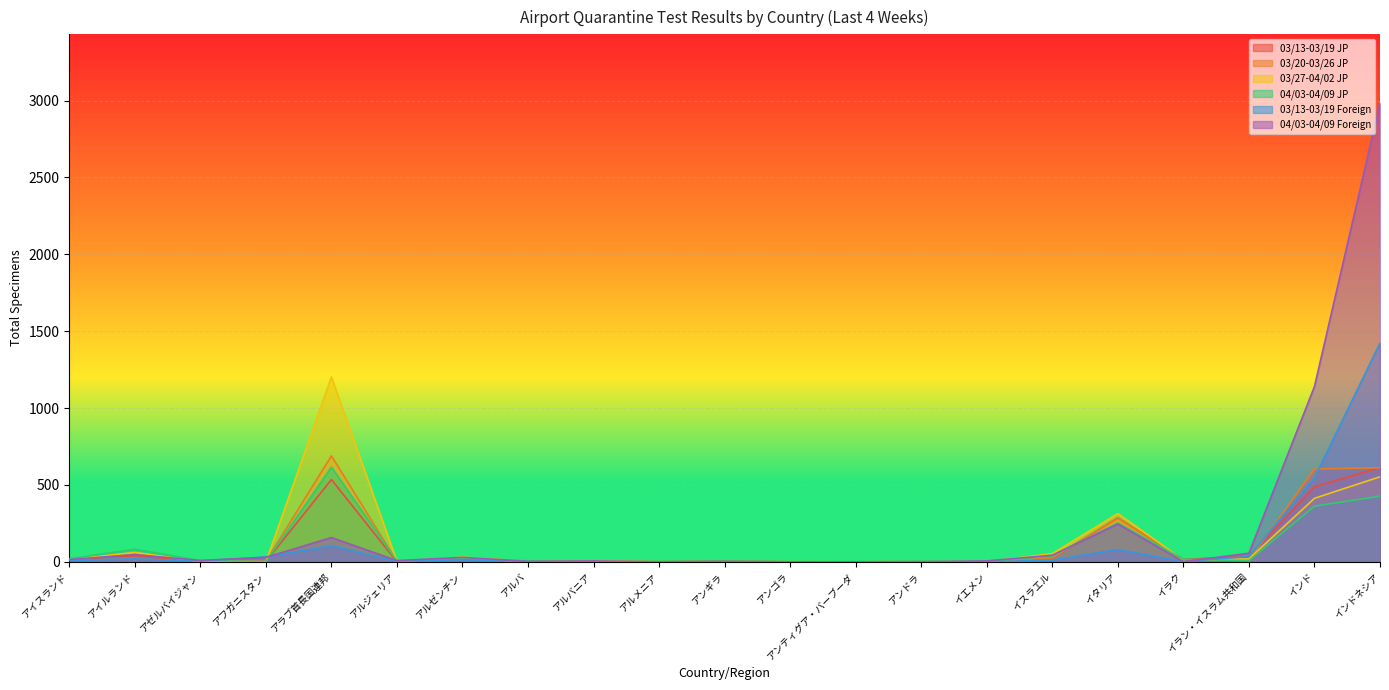

At which label does 03/20-03/26 JP reach its peak?

アラブ首長国連邦